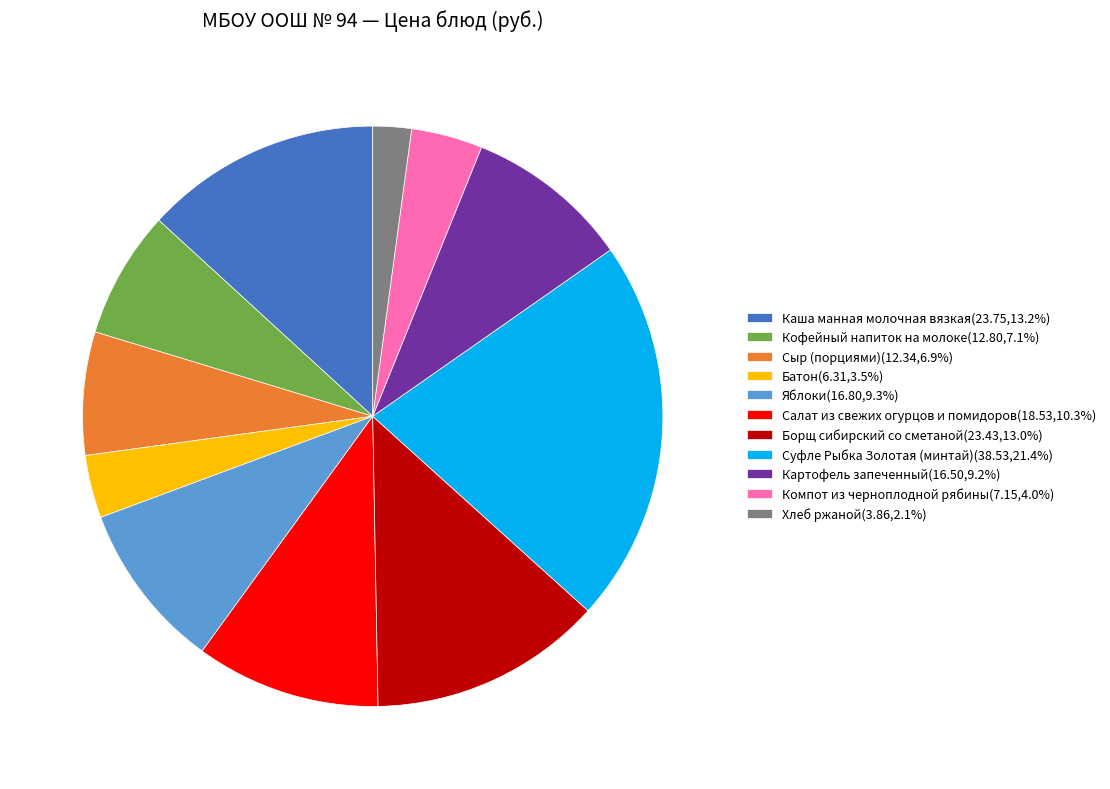

Which category has the biggest portion of the pie?

Суфле Рыбка Золотая (минтай)